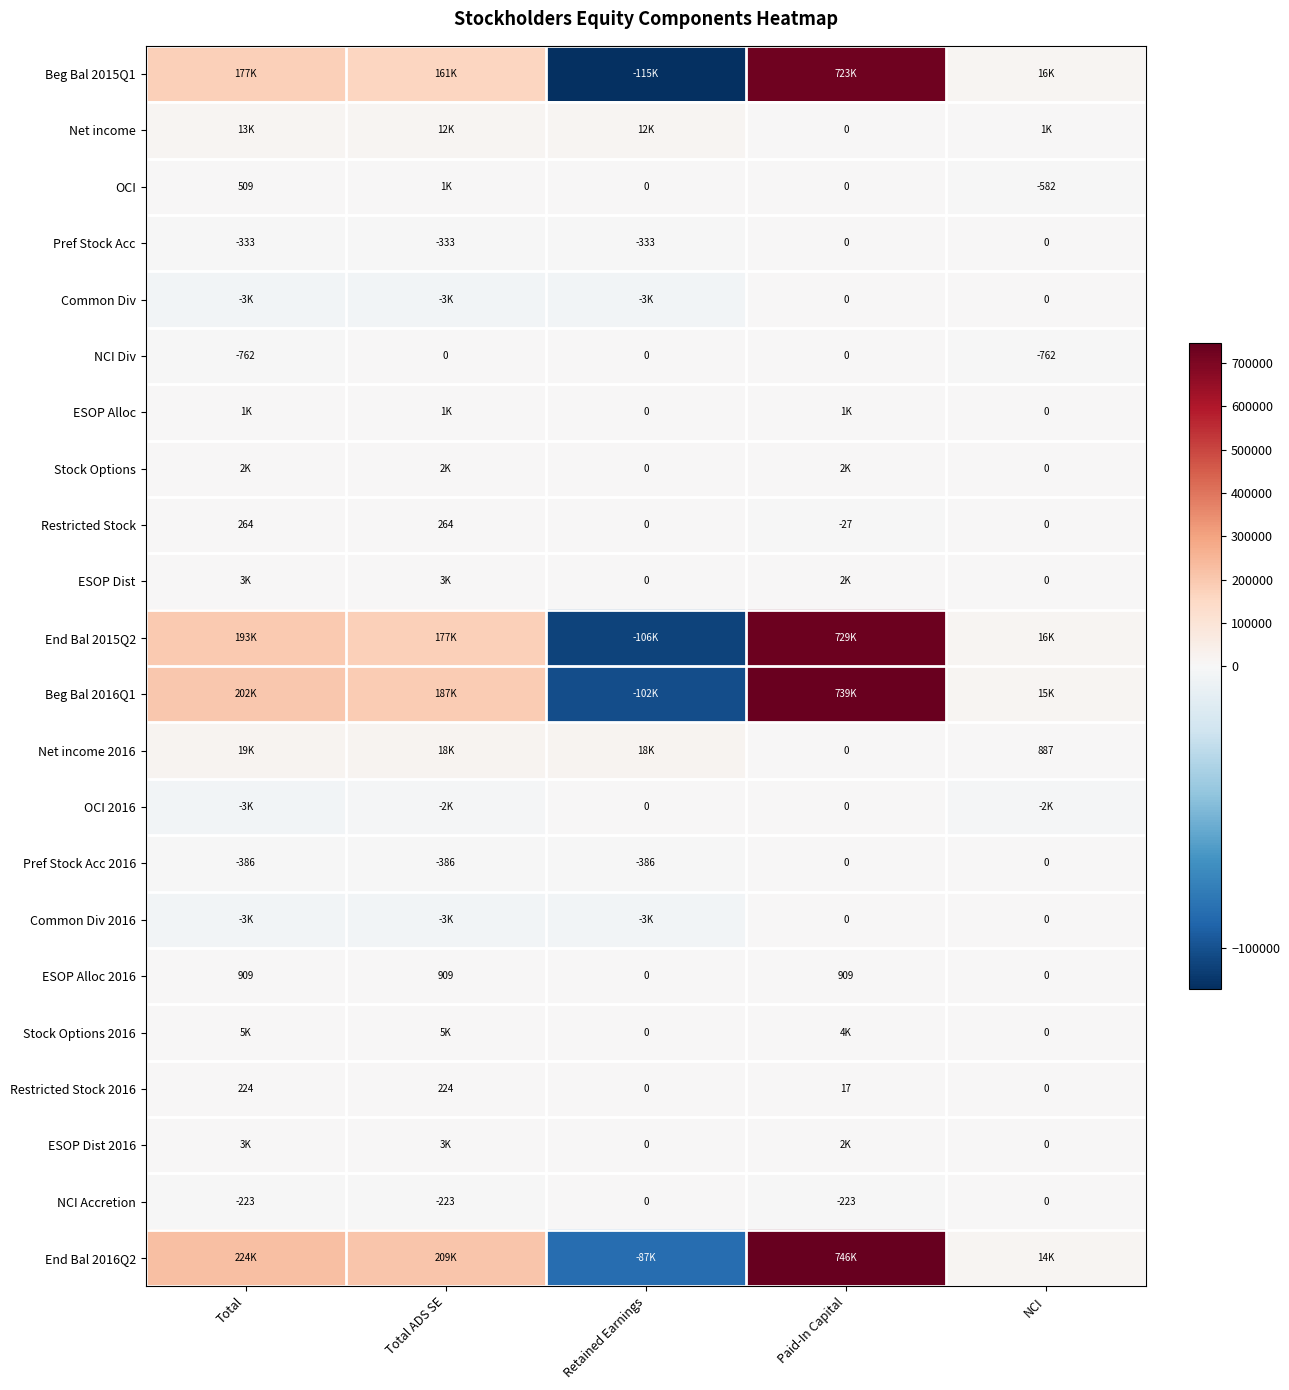

At which label does Restricted Stock first exceed 0?

Total